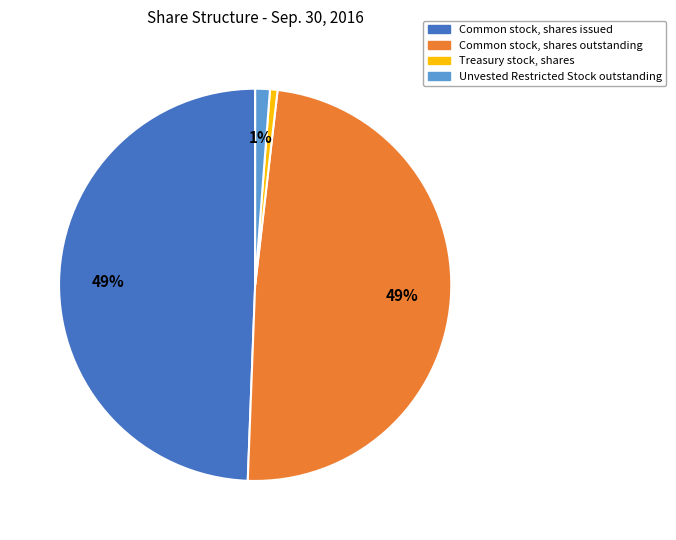

Is there a majority slice in this chart?

No